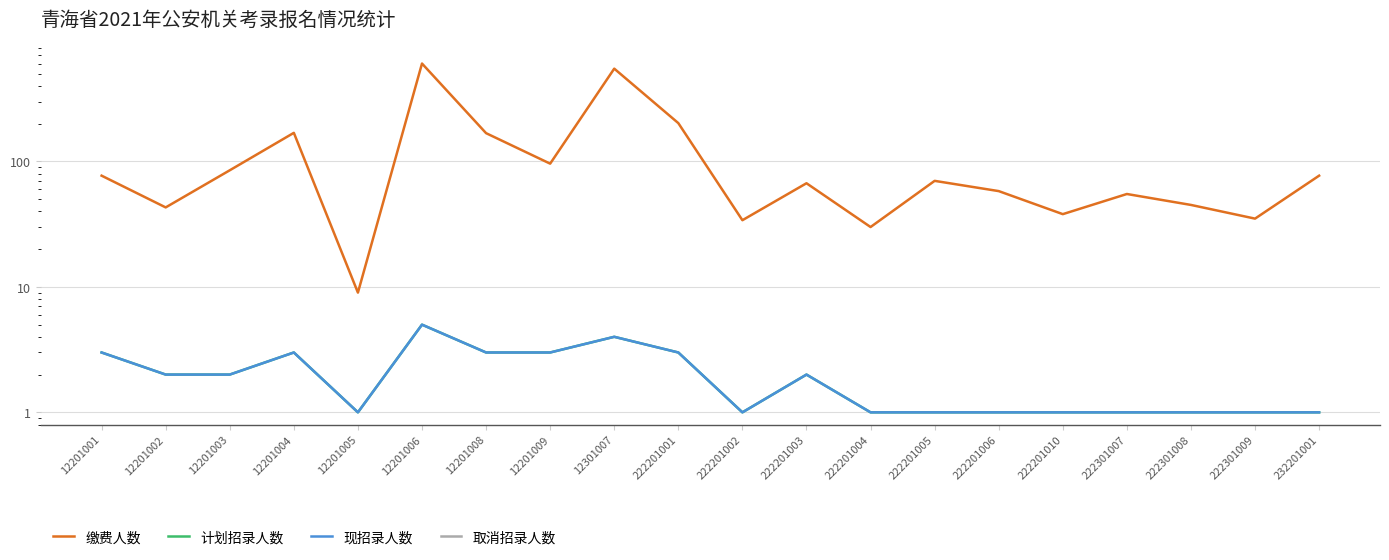

What is the value of the 现招录人数 point at the 2nd from the left?

2